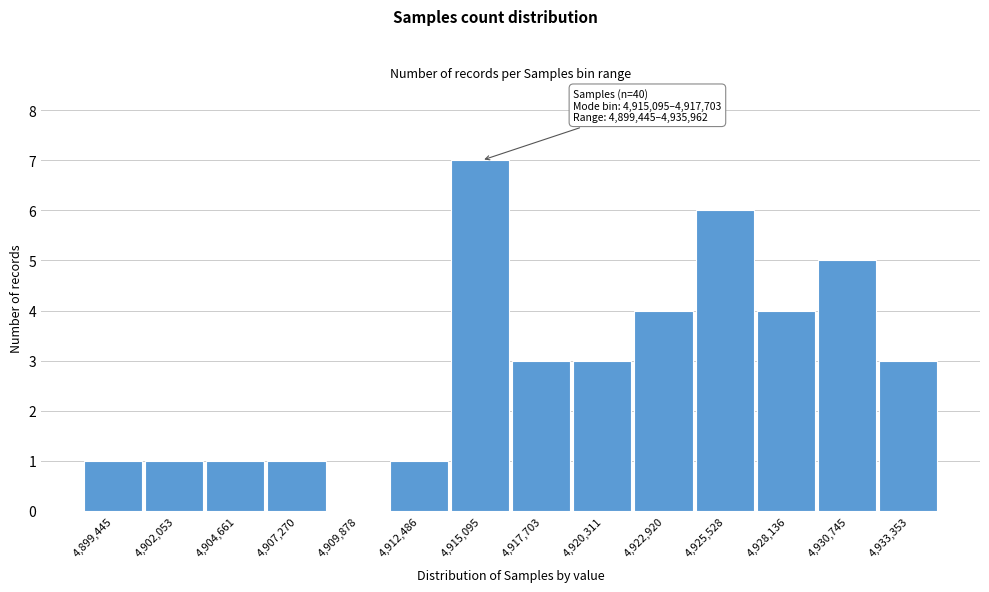

Reading left to right, what are all the values shown in this chart?

4,899,445=1	4,902,053=1	4,904,661=1	4,907,270=1	4,909,878=0	4,912,486=1	4,915,095=7	4,917,703=3	4,920,311=3	4,922,920=4	4,925,528=6	4,928,136=4	4,930,745=5	4,933,353=3